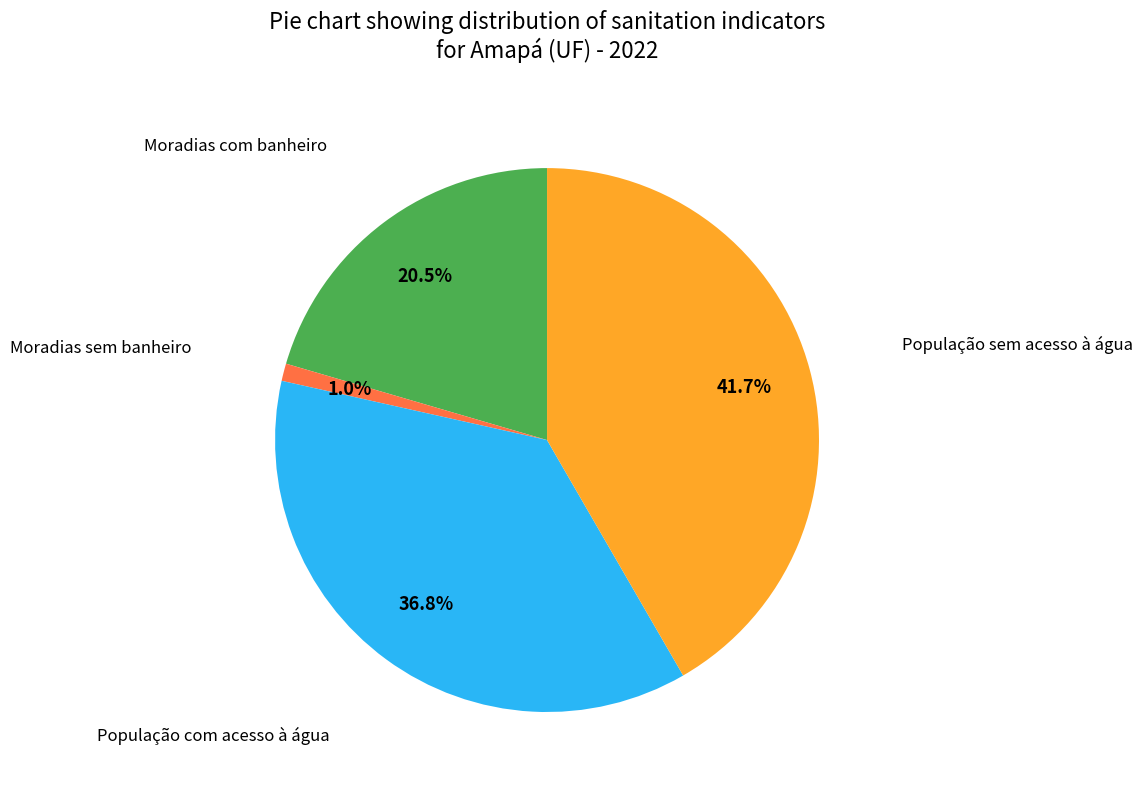

How many segments does this pie chart have?

4